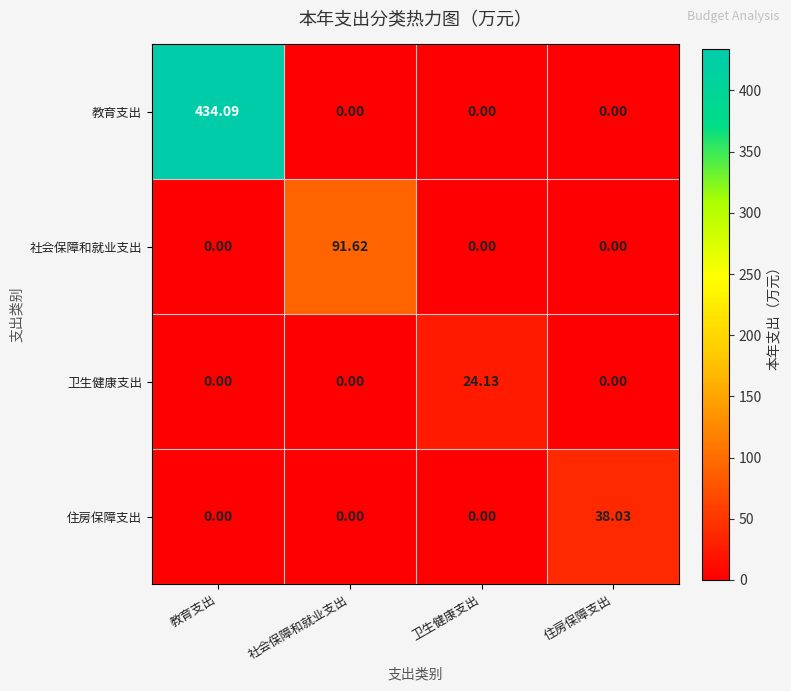

Rank the series by their maximum value, from lowest to highest.

卫生健康支出, 住房保障支出, 社会保障和就业支出, 教育支出